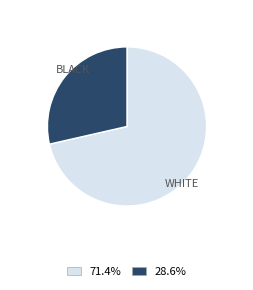

Rank the categories by value from highest to lowest.

WHITE, BLACK